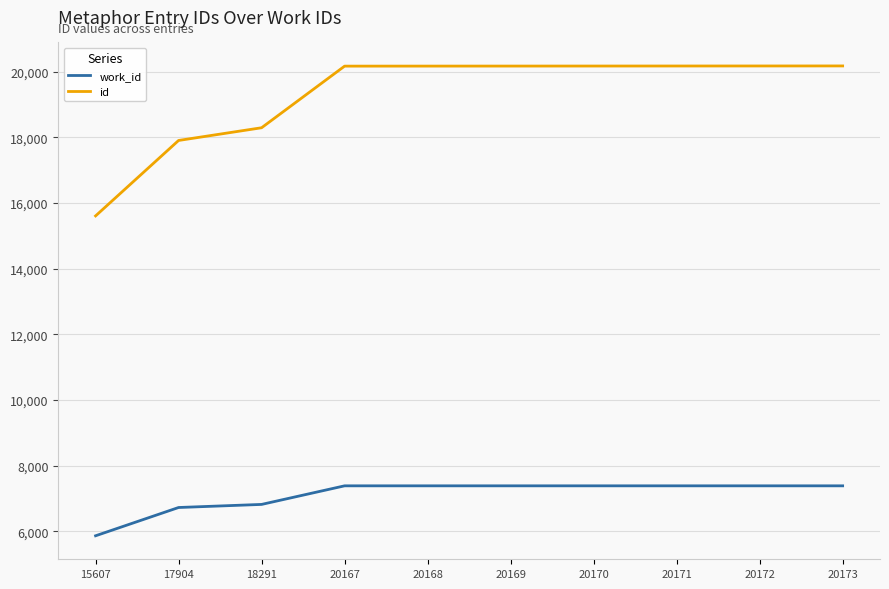

What is the sum of all id values?

192992